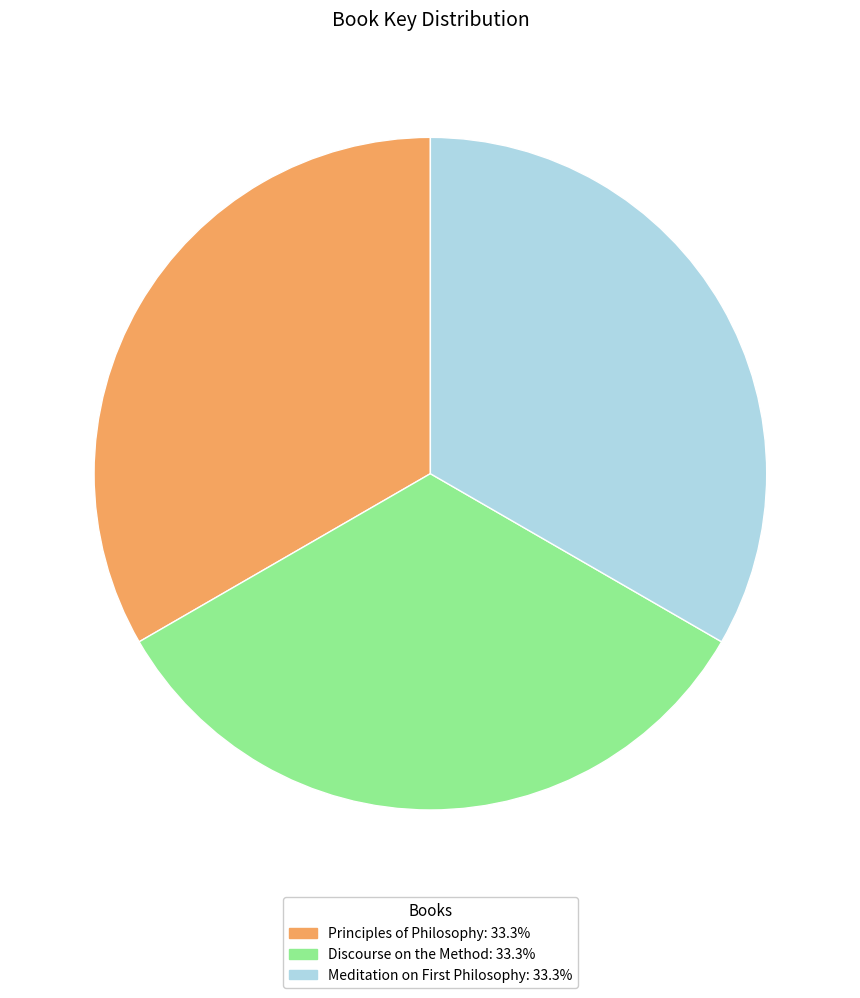

Is Discourse on the Method: 33.3% the majority of the pie?

No